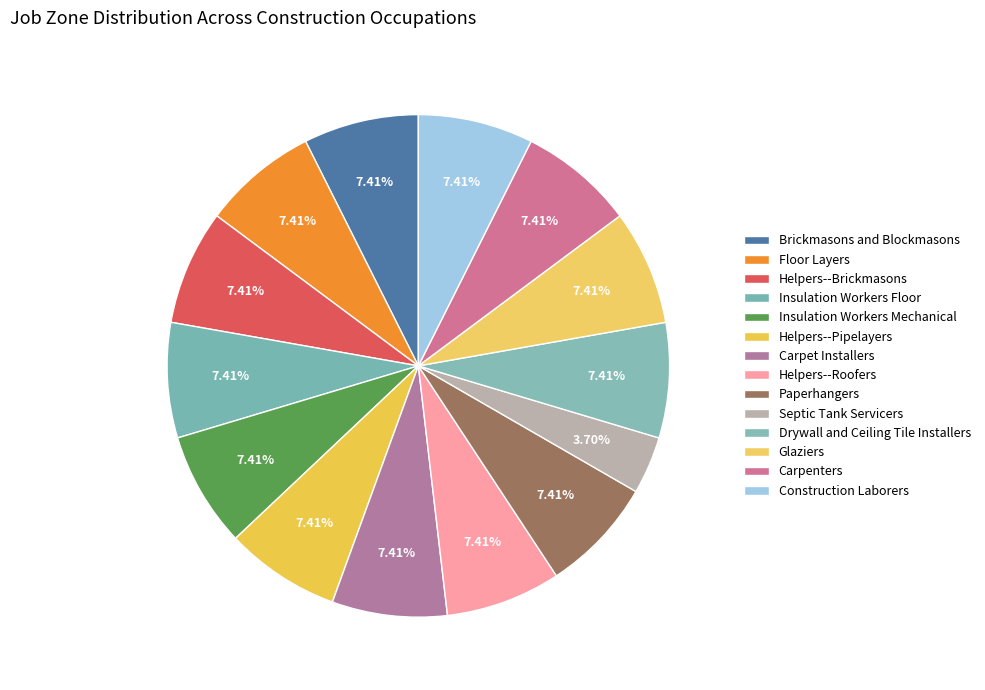

Between Insulation Workers Floor and Carpenters, which is larger?

Insulation Workers Floor